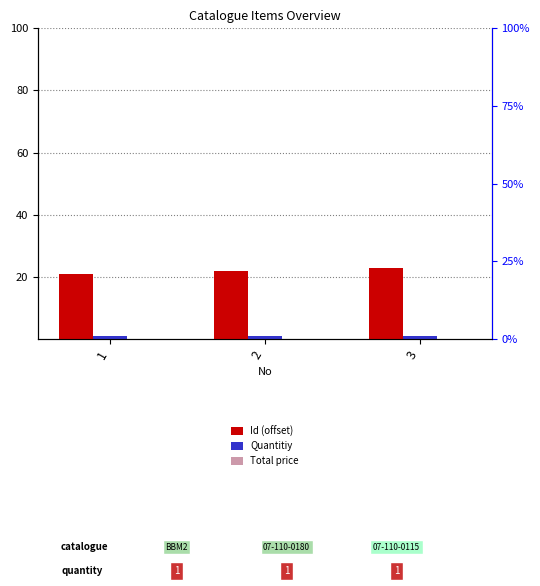

How many values in the Id (offset) series exceed 22?

1